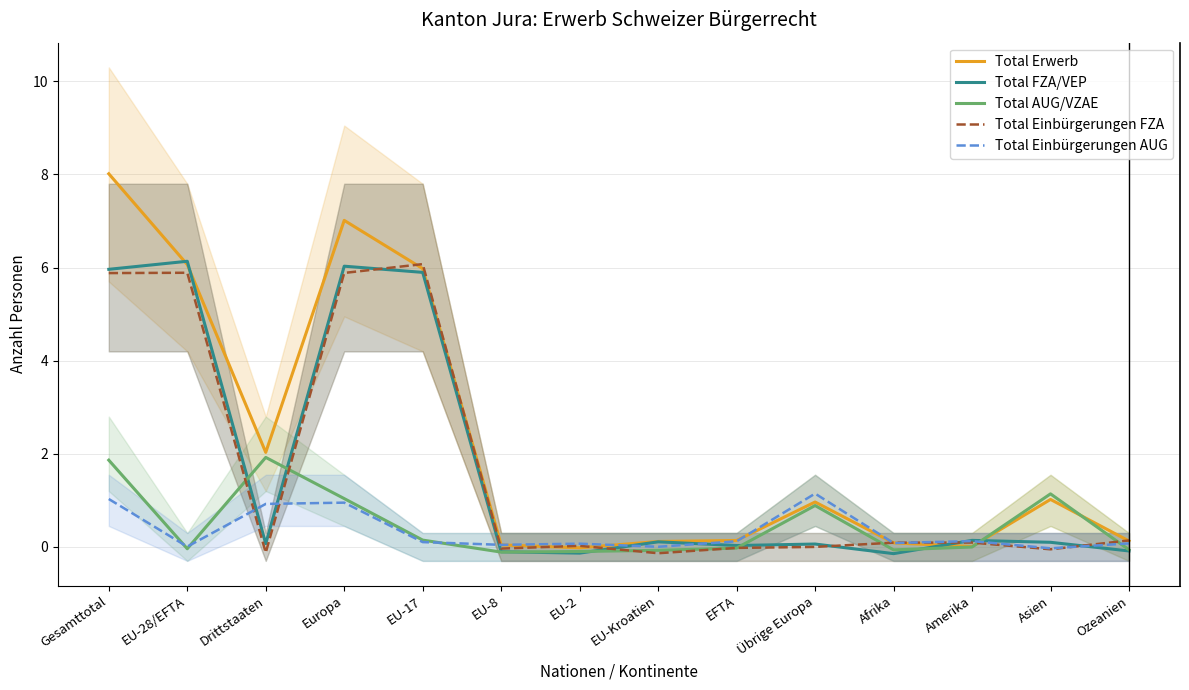

What value does the Total Erwerb series have at Europa?

7.0